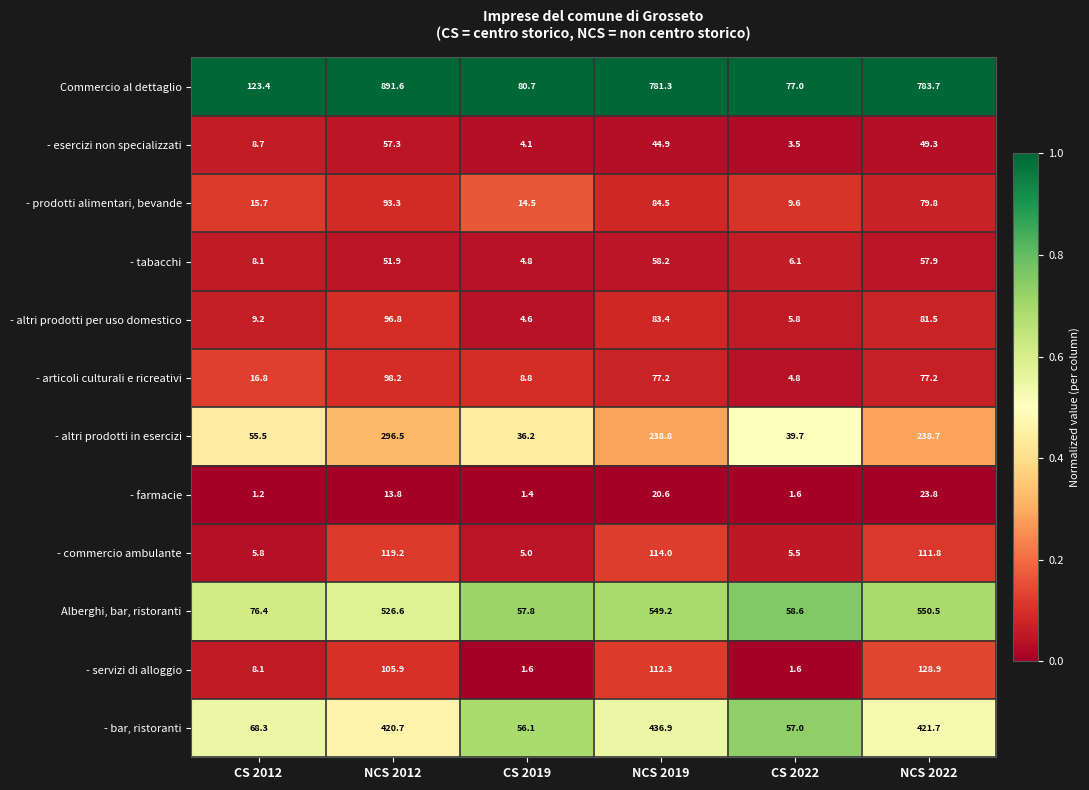

Which series has the largest total across all categories?

Commercio al dettaglio